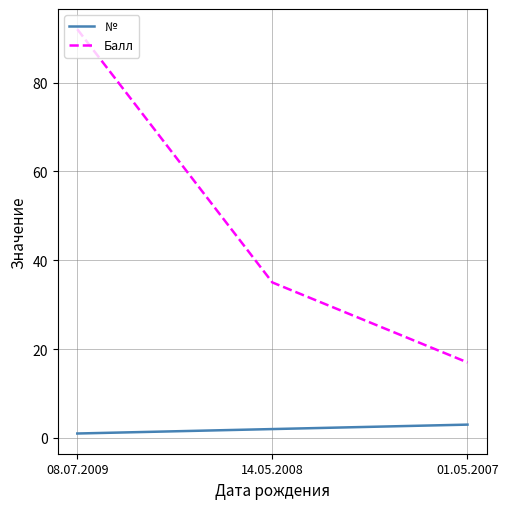

What is the sum of the Балл values at 14.05.2008 and 08.07.2009?

127